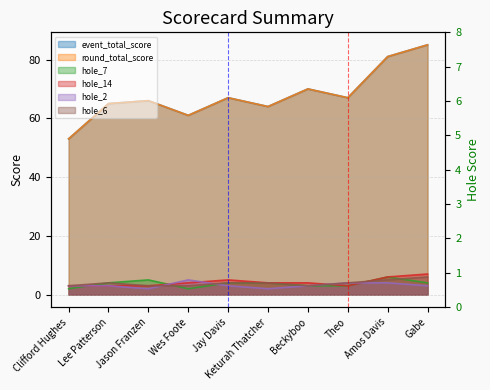

At which category does hole_2 reach its first local valley?

Jason Franzen